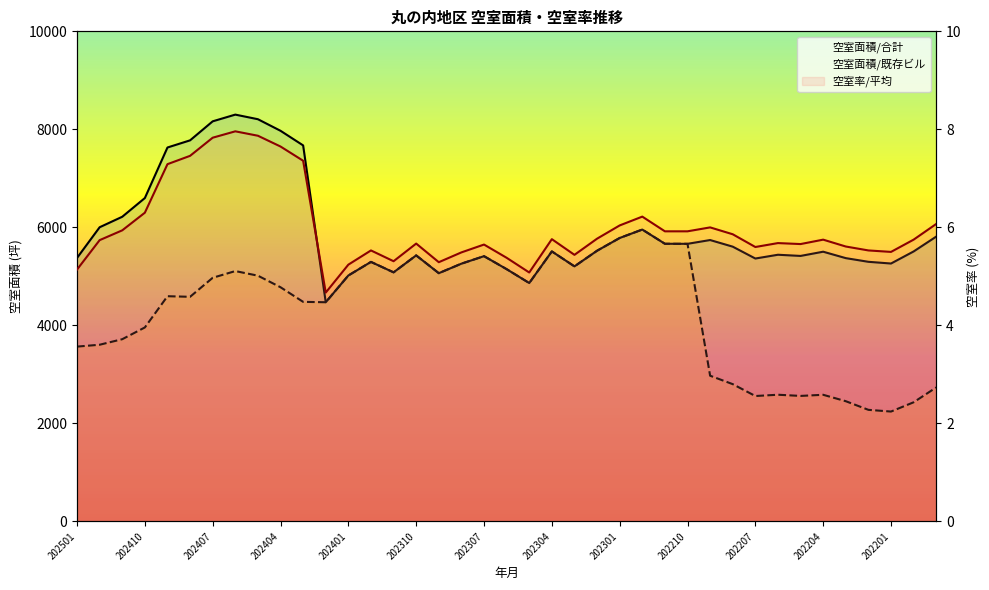

At which label does 空室面積/合計 first exceed 5509?

202412